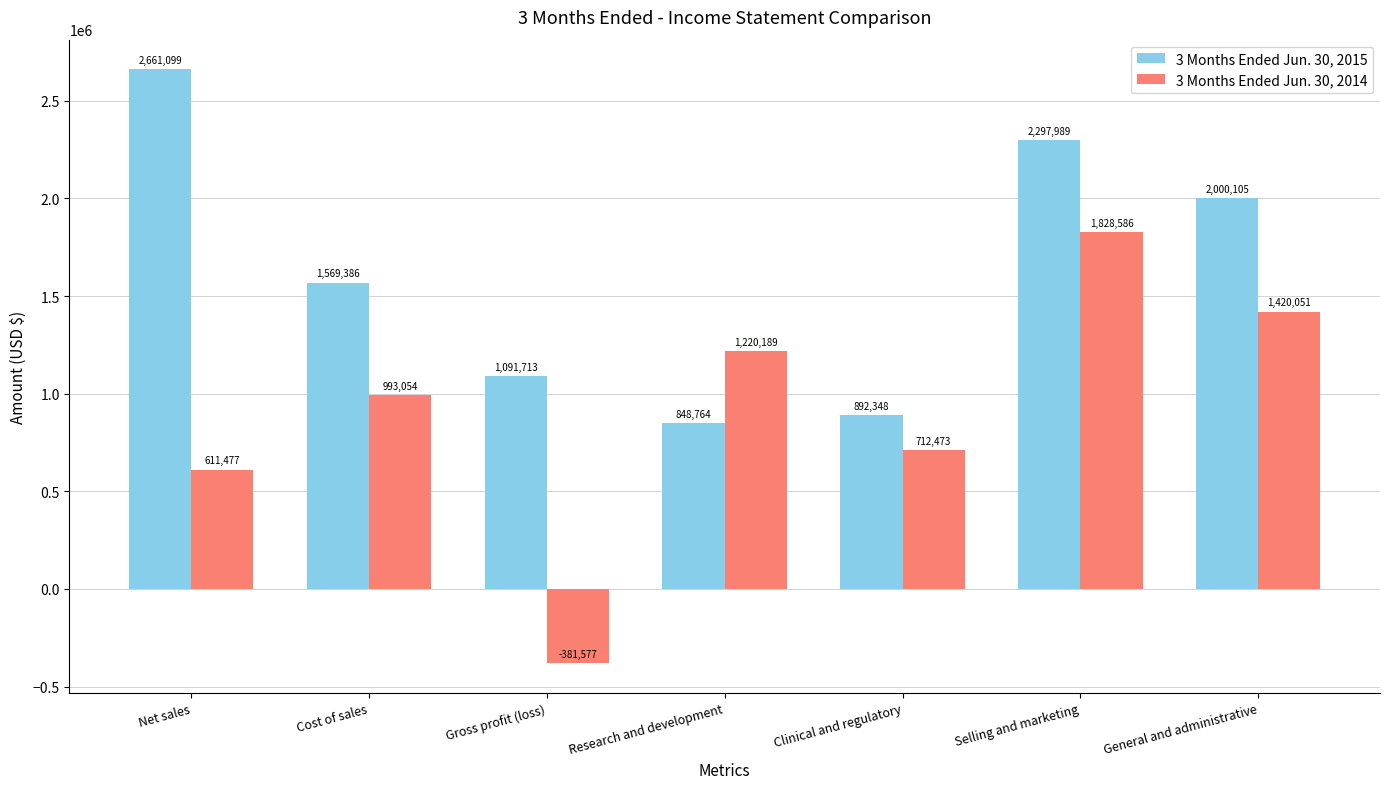

What is the average value of the 3 Months Ended Jun. 30, 2015 series?

1623058